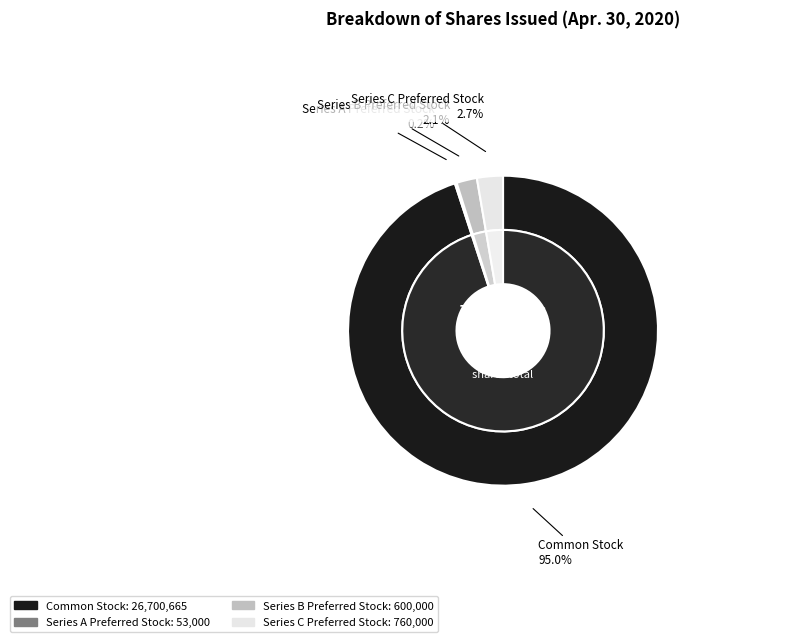

Which category has the smallest portion of the pie?

Series A Preferred Stock